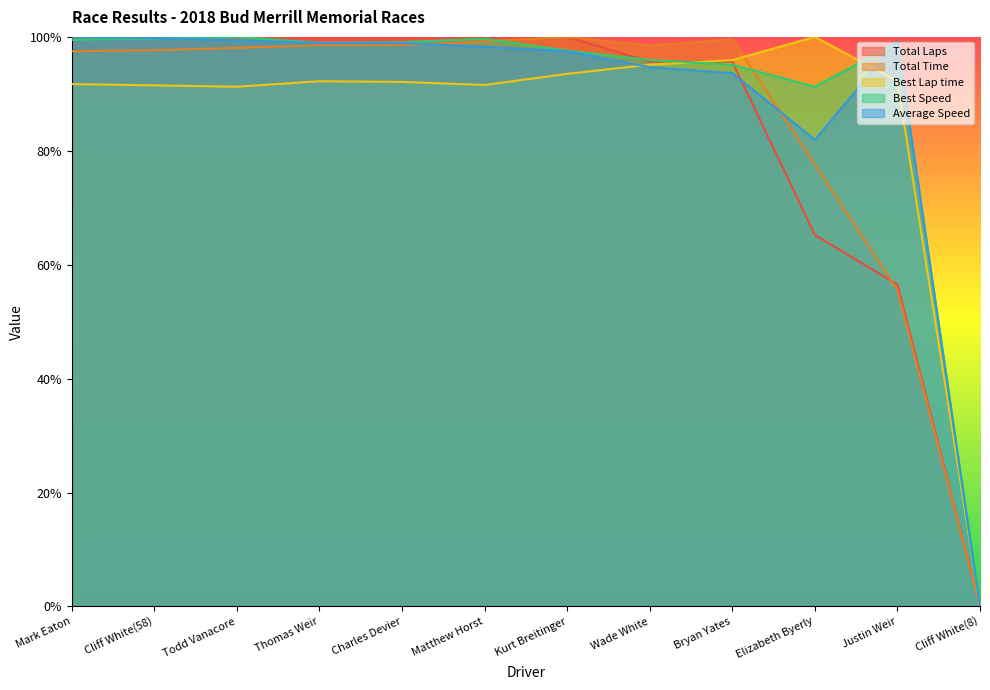

What position from the left is Charles Devier?

5